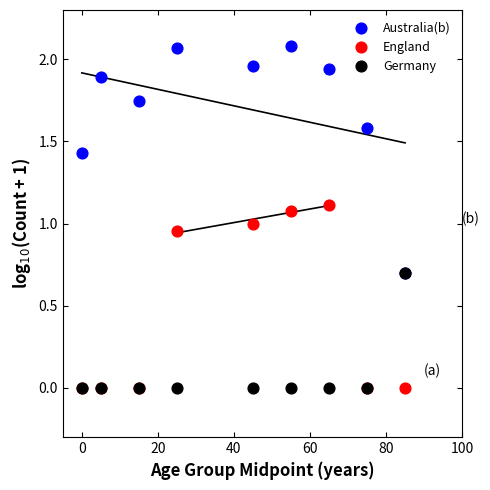

What are all the series names shown in the legend?

Australia(b), England, Germany